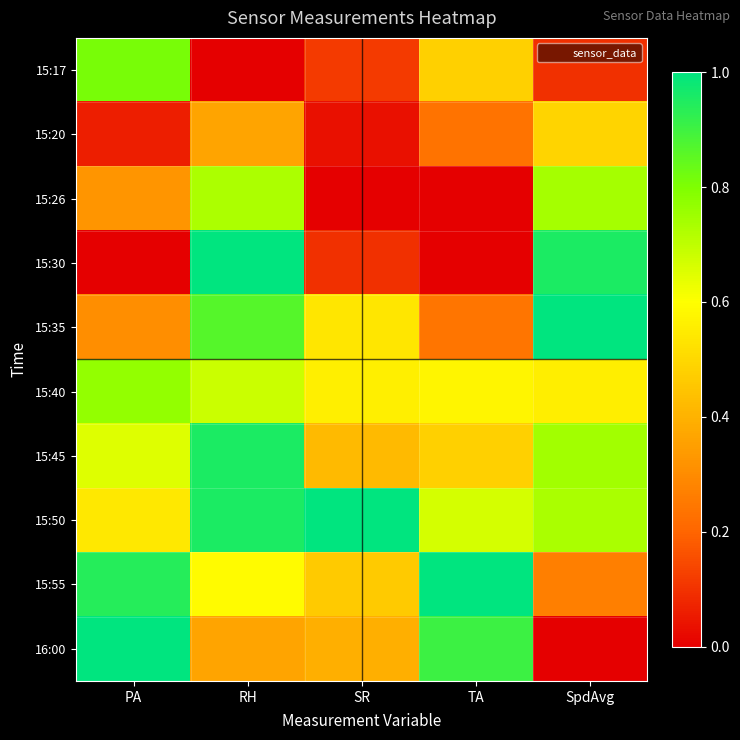

Reading left to right, what are all the values shown in this chart?

15:17: PA=0.8	RH=0.0	SR=0.1	TA=0.5	SpdAvg=0.1
15:20: PA=0.1	RH=0.4	SR=0.0	TA=0.2	SpdAvg=0.5
15:26: PA=0.3	RH=0.7	SR=0.0	TA=0.0	SpdAvg=0.7
15:30: PA=0.0	RH=1.0	SR=0.1	TA=0.0	SpdAvg=1.0
15:35: PA=0.3	RH=0.9	SR=0.5	TA=0.2	SpdAvg=1.0
15:40: PA=0.8	RH=0.7	SR=0.6	TA=0.6	SpdAvg=0.6
15:45: PA=0.7	RH=1.0	SR=0.4	TA=0.5	SpdAvg=0.7
15:50: PA=0.5	RH=1.0	SR=1.0	TA=0.7	SpdAvg=0.7
15:55: PA=0.9	RH=0.6	SR=0.5	TA=1.0	SpdAvg=0.3
16:00: PA=1.0	RH=0.4	SR=0.4	TA=0.9	SpdAvg=0.0